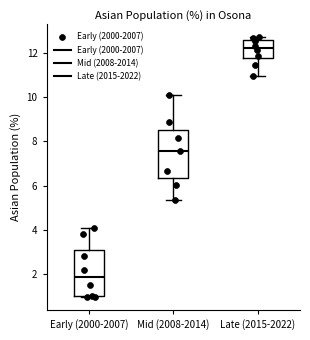

Reading left to right, transcribe this box plot: for each box, give where its median line is, the range the box spans, and where its two whiskers end, as read against the y-axis. The values are not printed on the chart, so give them approximately, as read against the axis.

Early (2000-2007): median 1.8, box 1.0 to 3.0, whiskers 1.0 to 4.2
Mid (2008-2014): median 7.6, box 6.4 to 8.6, whiskers 5.4 to 10.0
Late (2015-2022): median 12.2, box 11.8 to 12.6, whiskers 11.0 to 12.8